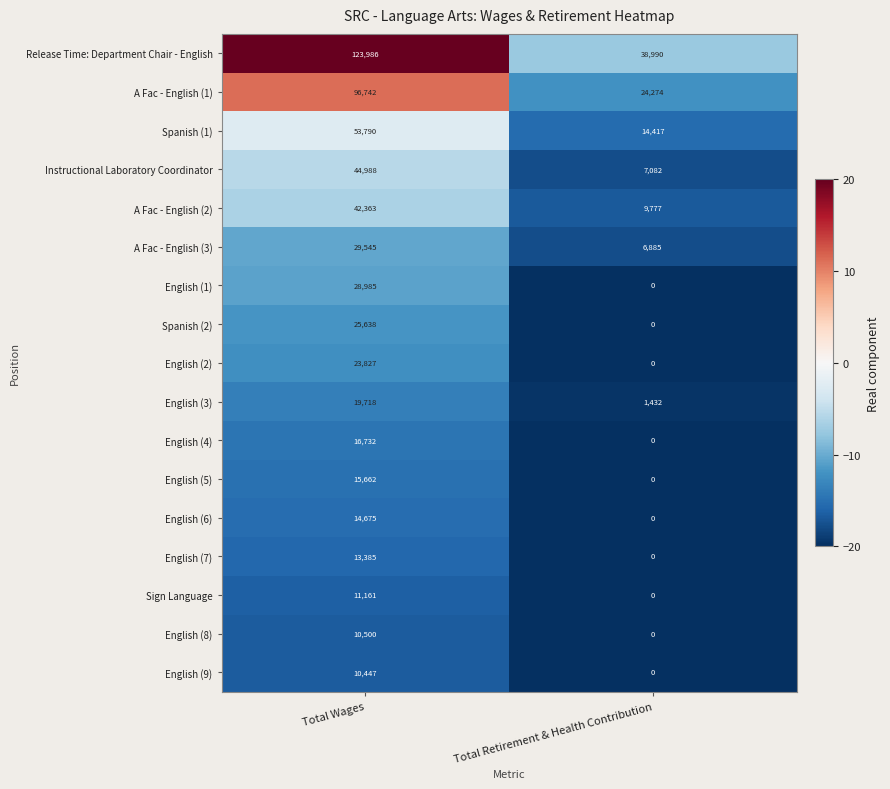

At which category does the chart reach its peak across all series?

Total Wages